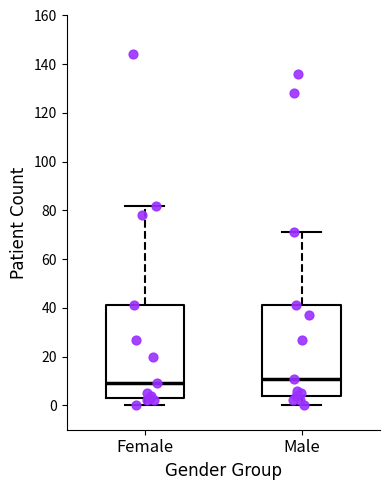

Where does the upper whisker of the box for Female end on the y-axis? The values are not printed on the chart, so give them approximately, as read against the axis.

82